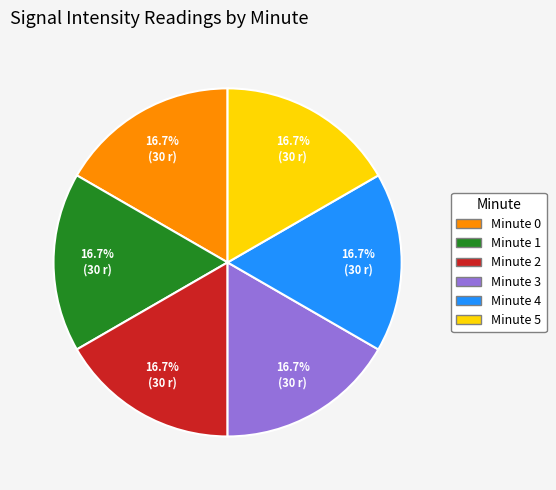

Is there a majority slice in this chart?

No